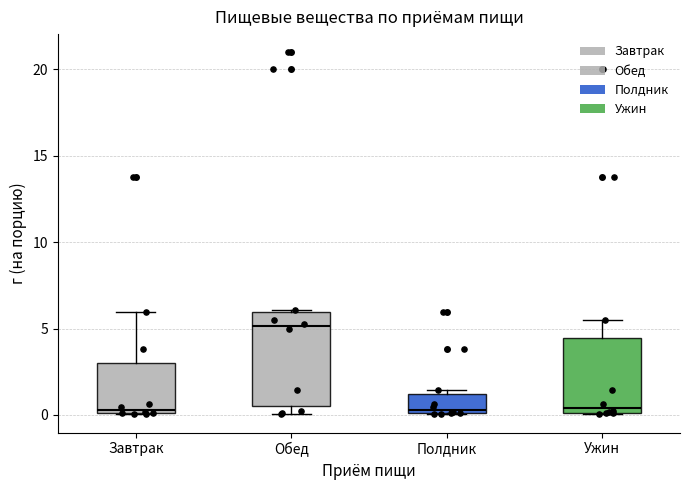

Where is the upper edge of the box for Полдник on the y-axis? The values are not printed on the chart, so give them approximately, as read against the axis.

1.0